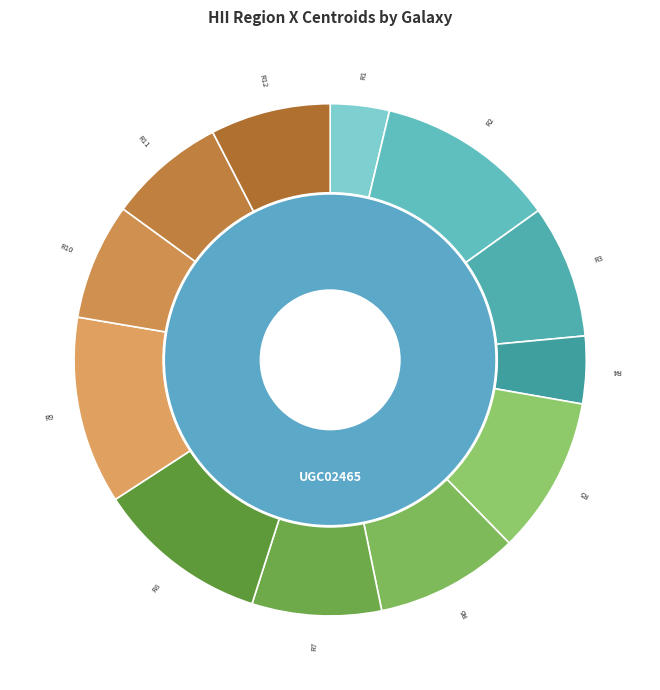

Does UGC02465-4 account for over 50% of the chart?

No